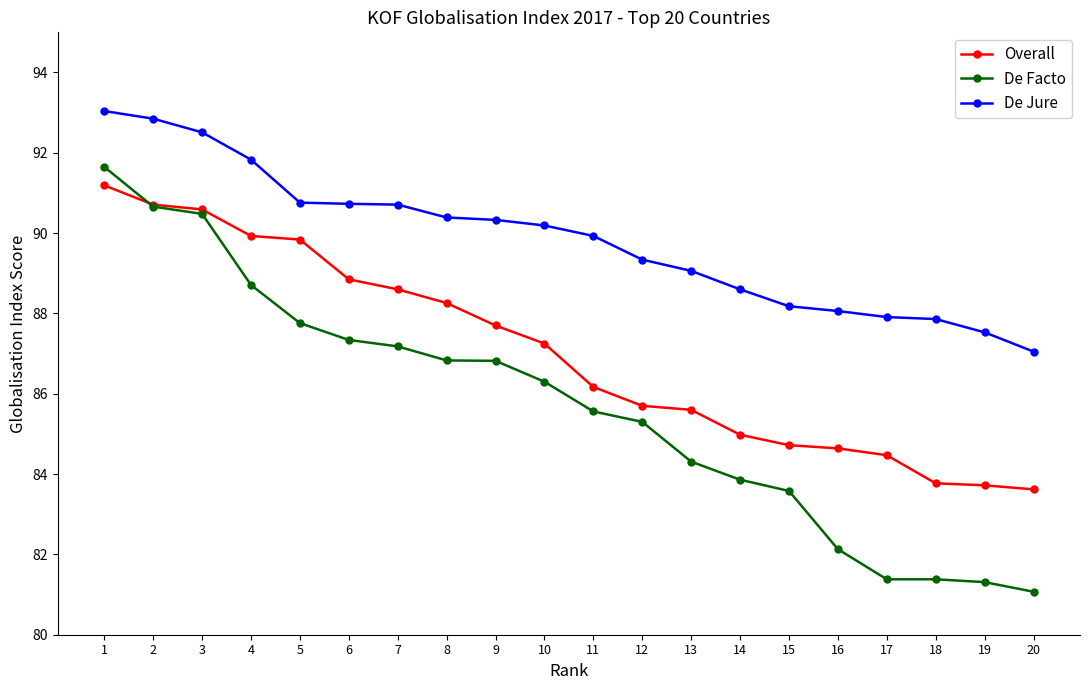

Is this an area chart (filled region under the line)?

No